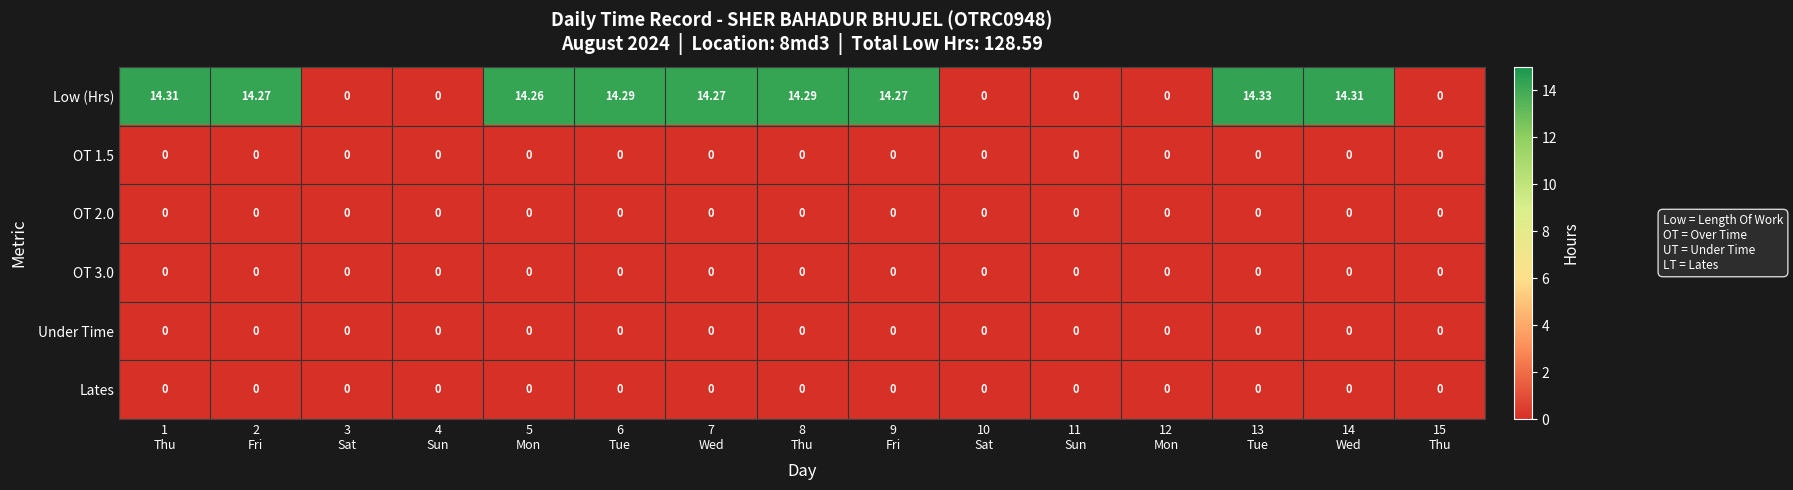

Which series has the widest spread of values?

Low (Hrs)